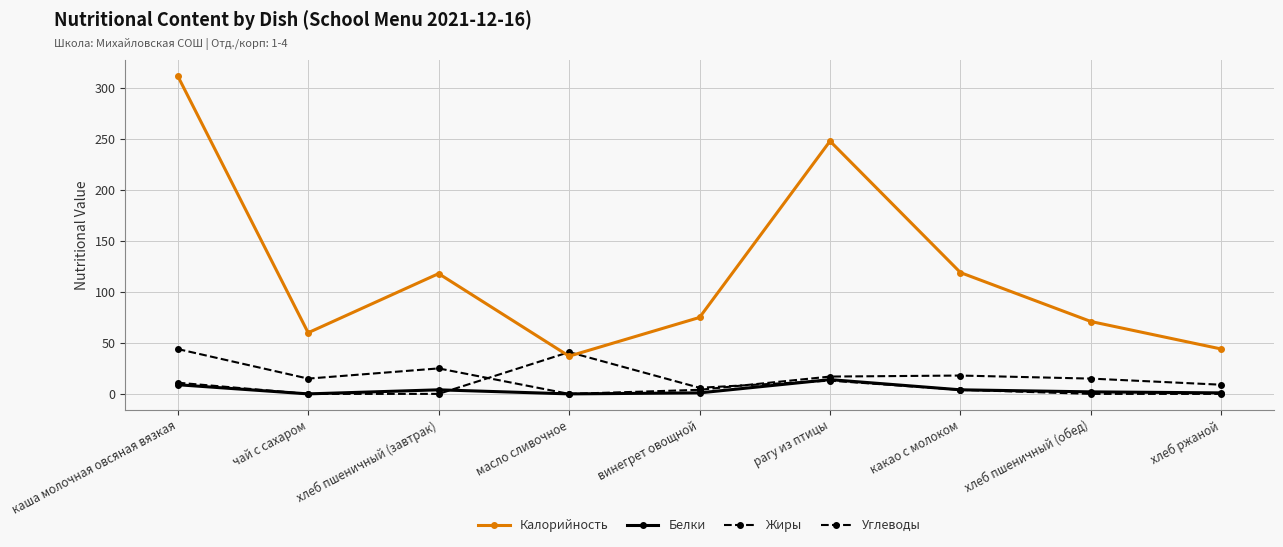

At чай с сахаром, list the series in order from smallest to largest.

Белки, Жиры, Углеводы, Калорийность